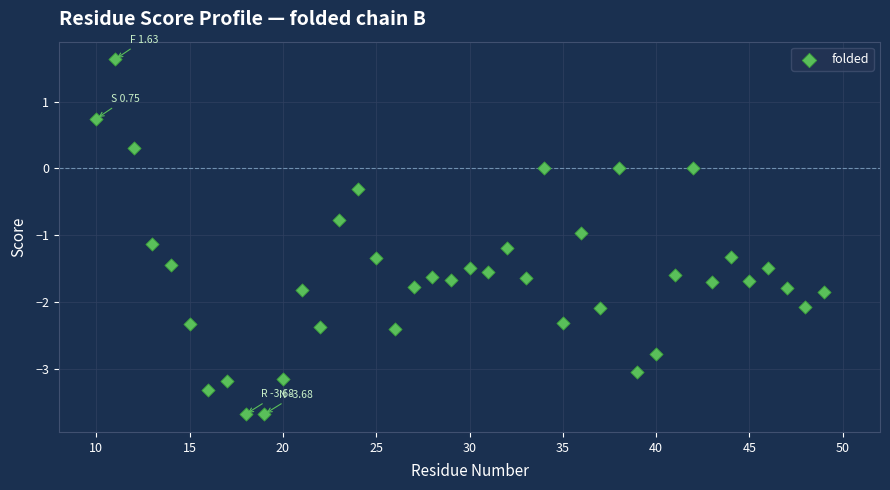

What is the range of Y values (max minus min)?

5.3